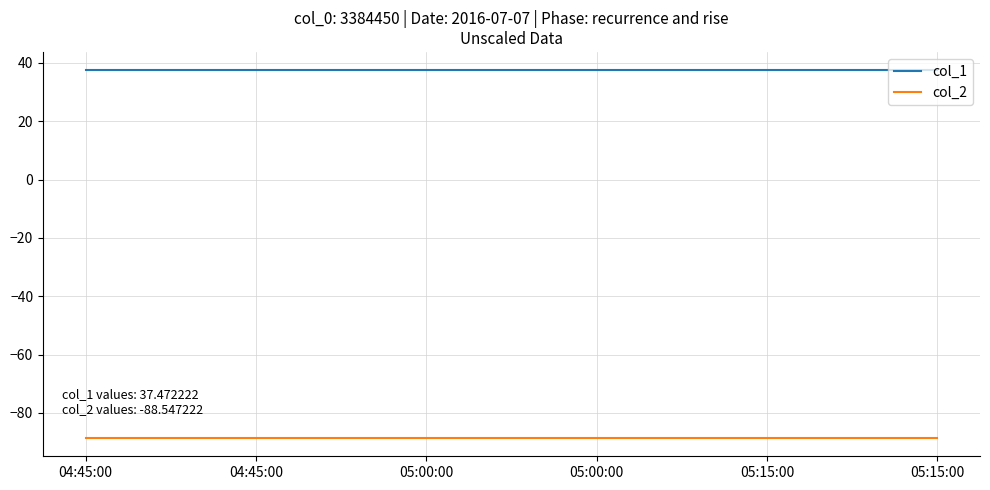

Is the value of col_1 at 05:00:00 greater than the value of col_2 at 05:00:00?

Yes